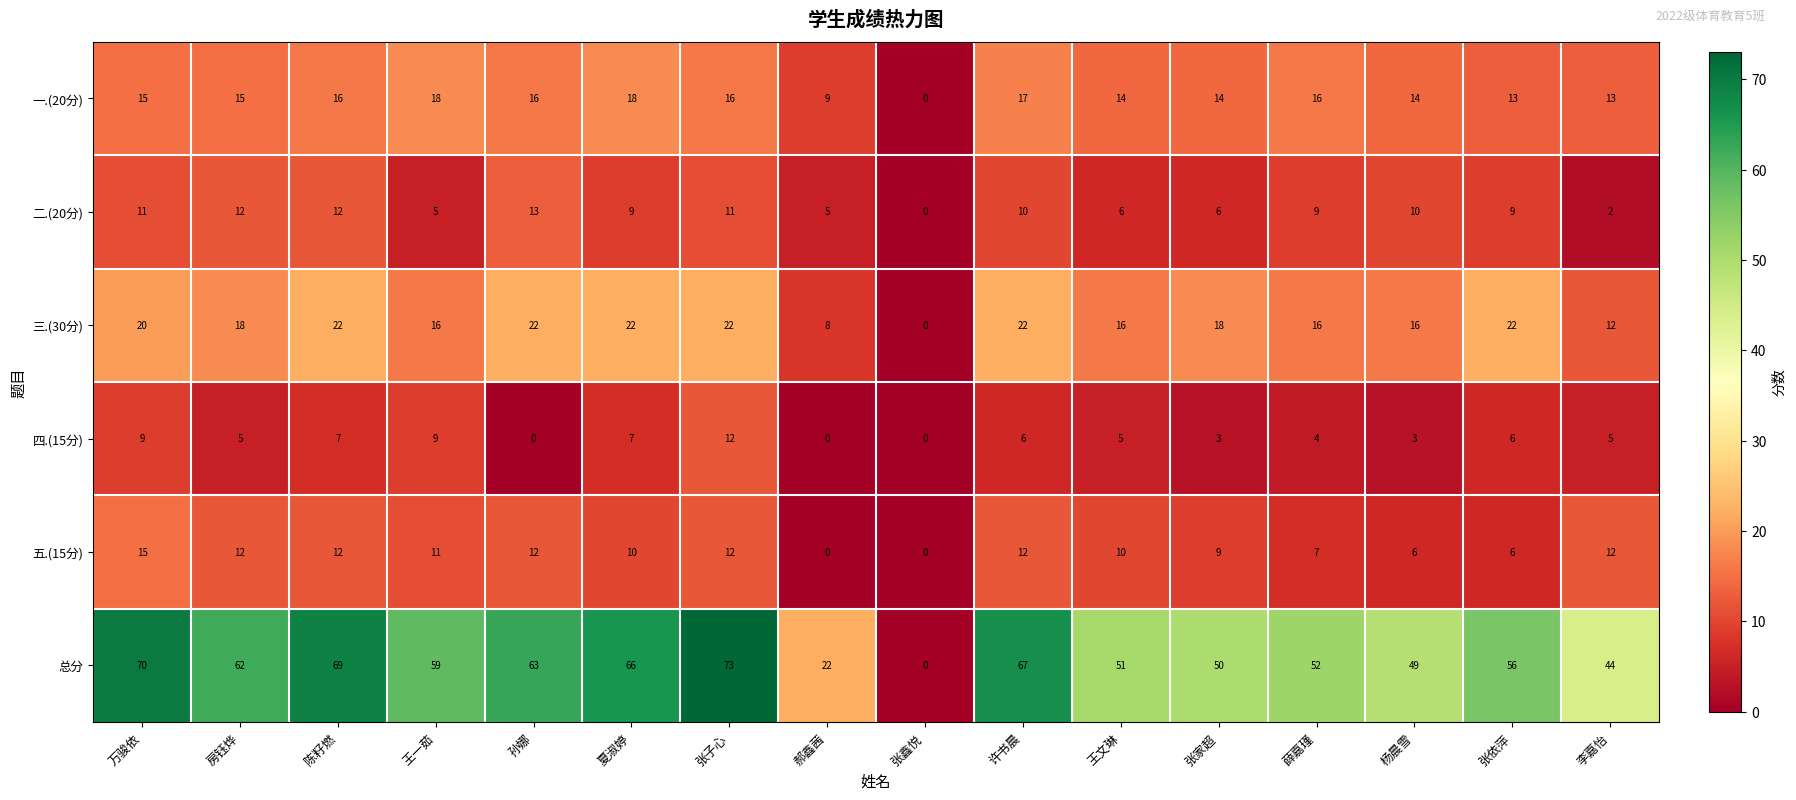

Which series has the largest total across all categories?

总分